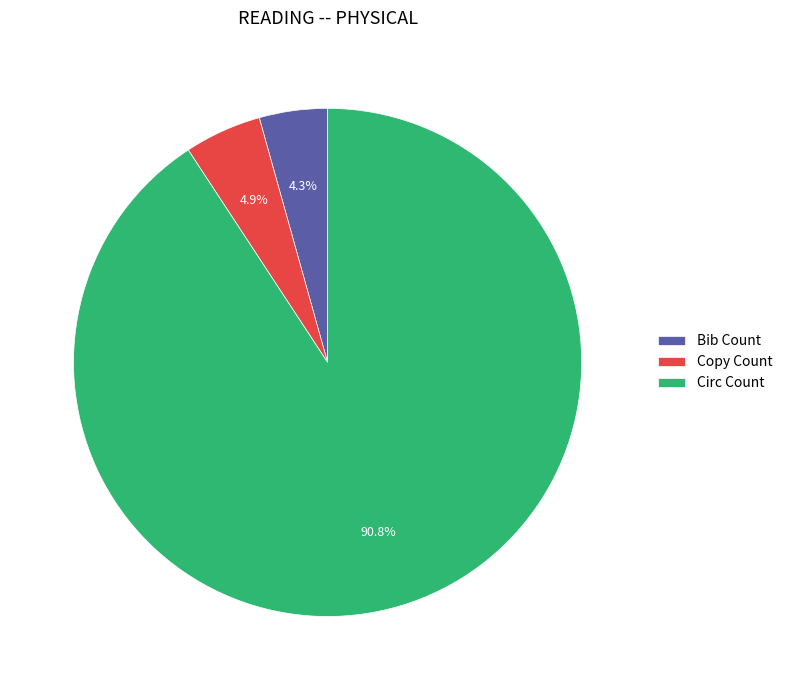

Count the number of slices in the pie.

3